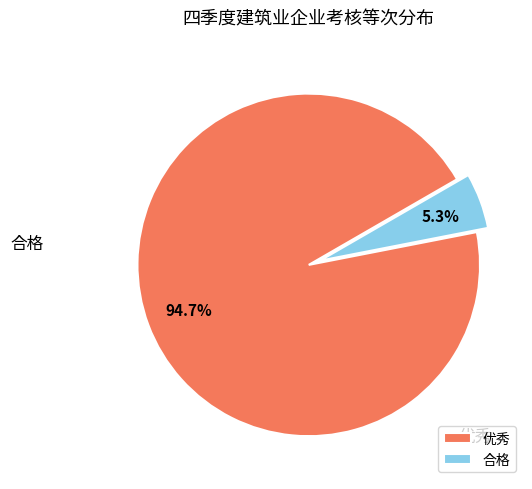

Does 优秀 represent more than half of the total?

Yes